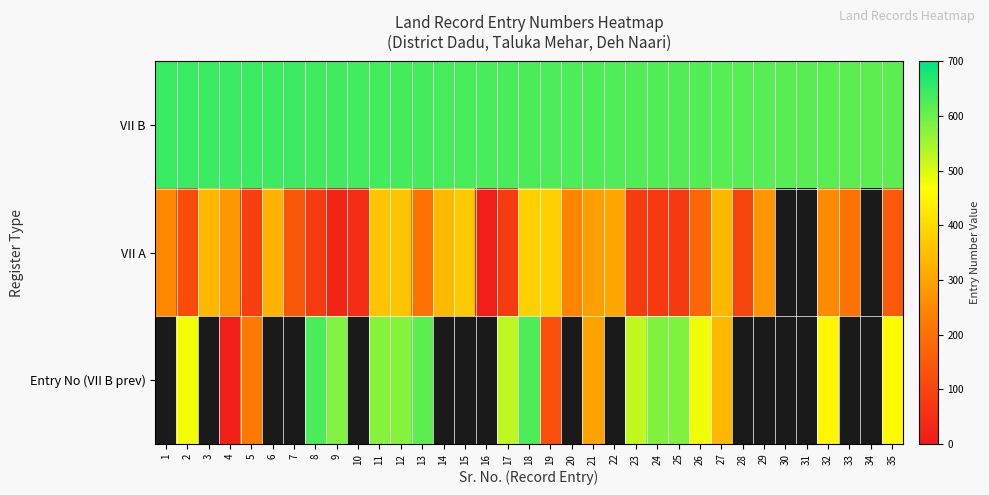

The VII B series shows 618.0 at 31. True or false?

True